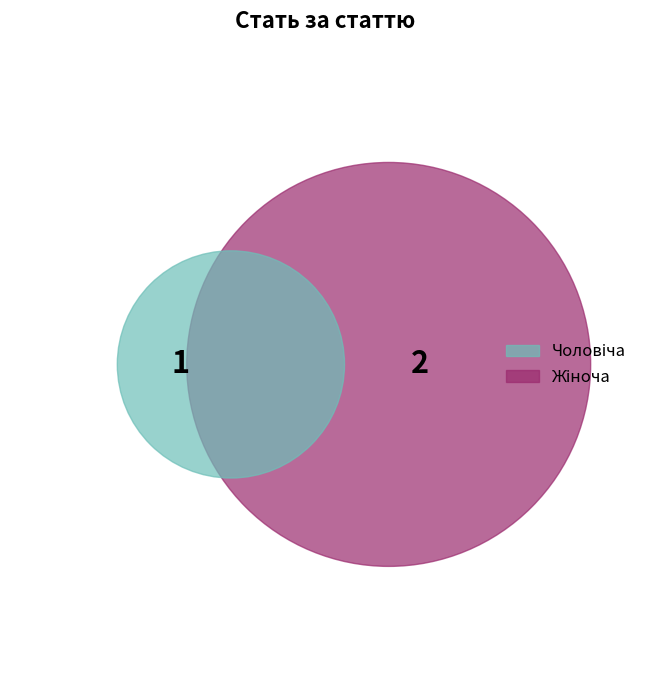

To the nearest percent, what is the average slice percentage?

50%